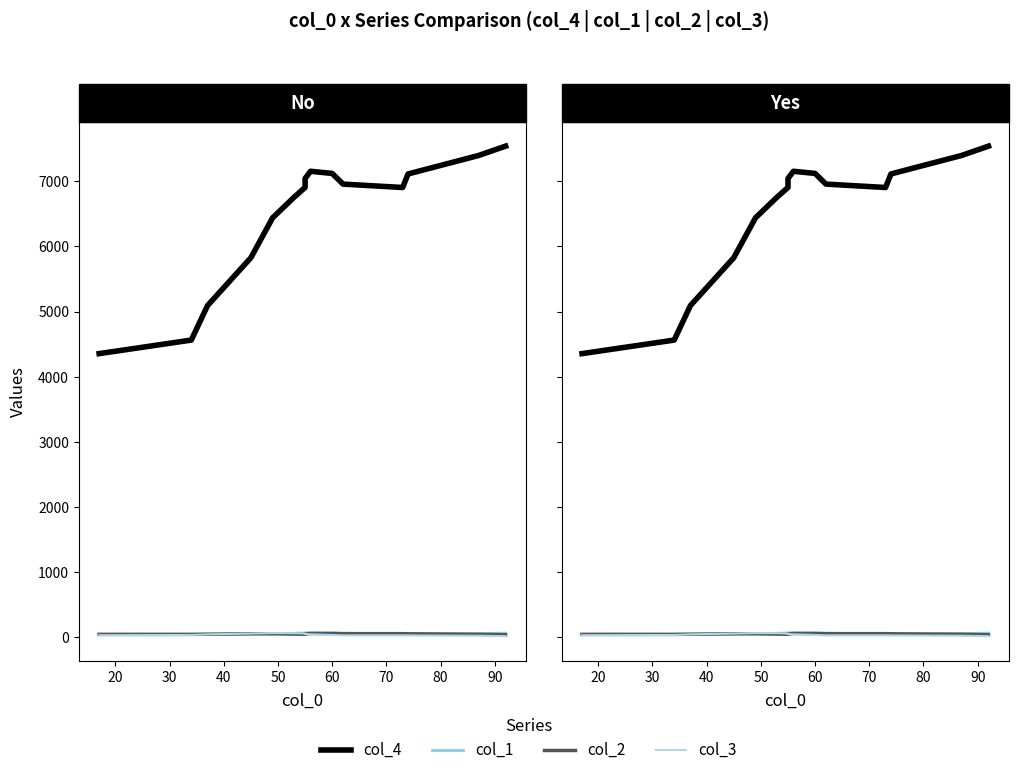

How many data points in col_2 are above 51?

7